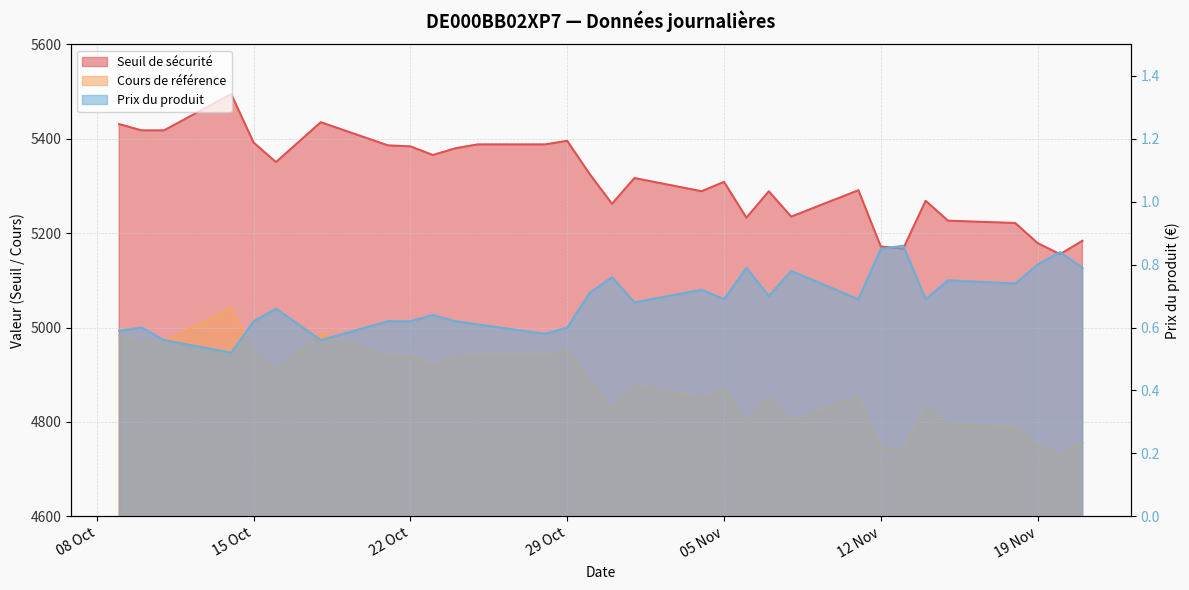

Does the chart have visible grid lines?

Yes